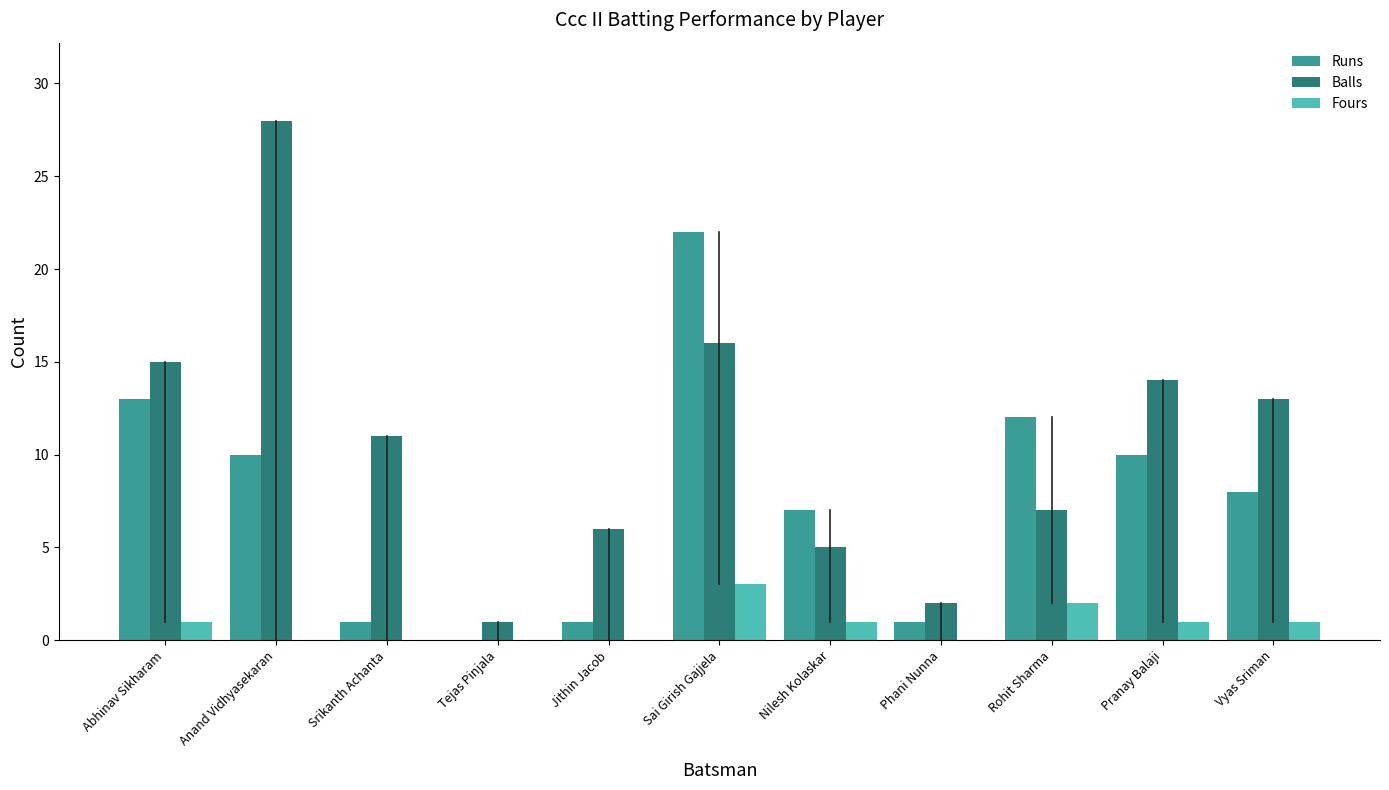

What is the sum of the Runs values at Pranay Balaji and Phani Nunna?

11